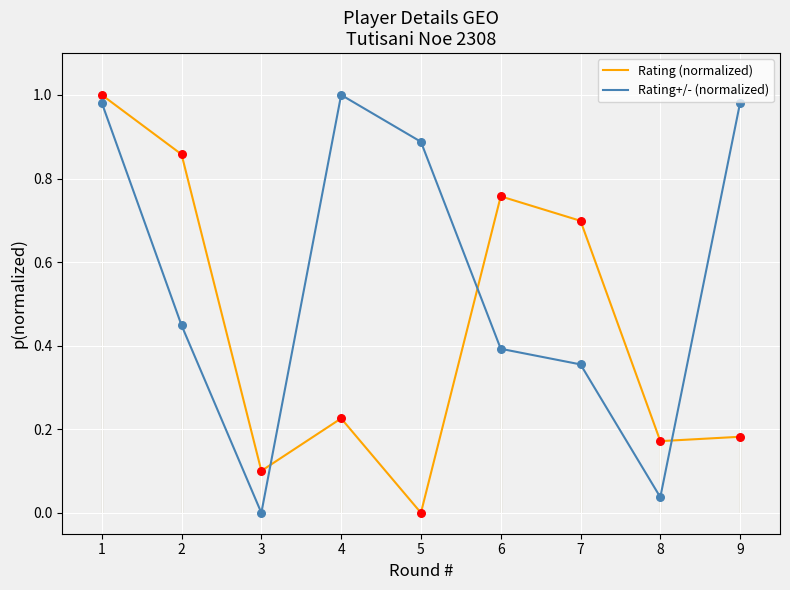

At how many categories does at least one series exceed 0?

9